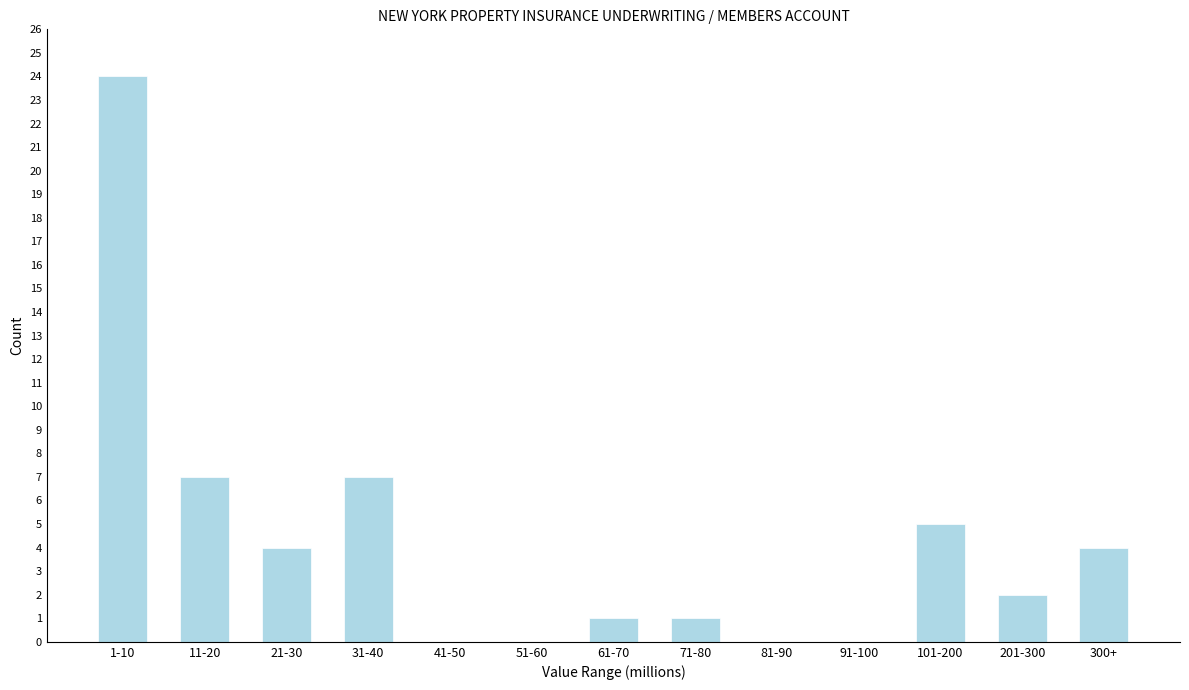

Reading left to right, transcribe all the data shown in this chart.

1-10=24	11-20=7	21-30=4	31-40=7	41-50=0	51-60=0	61-70=1	71-80=1	81-90=0	91-100=0	101-200=5	201-300=2	300+=4